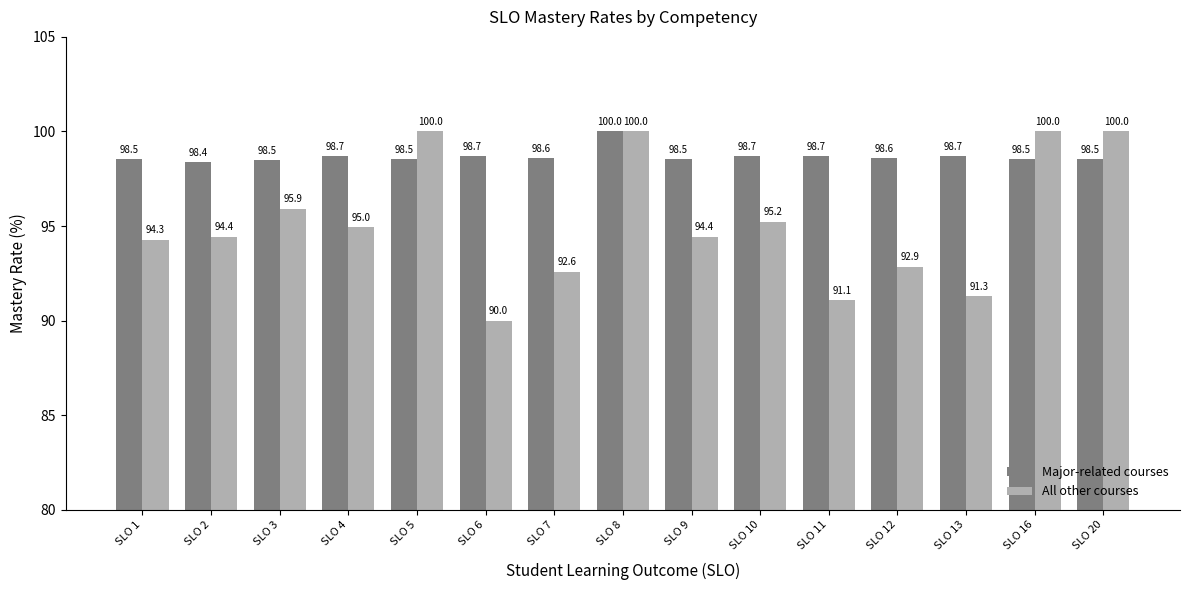

Reading left to right, transcribe all the data shown in this chart.

Major-related courses: SLO 1=98.5	SLO 2=98.4	SLO 3=98.5	SLO 4=98.7	SLO 5=98.5	SLO 6=98.7	SLO 7=98.6	SLO 8=100.0	SLO 9=98.5	SLO 10=98.7	SLO 11=98.7	SLO 12=98.6	SLO 13=98.7	SLO 16=98.5	SLO 20=98.5
All other courses: SLO 1=94.3	SLO 2=94.4	SLO 3=95.9	SLO 4=95.0	SLO 5=100.0	SLO 6=90.0	SLO 7=92.6	SLO 8=100.0	SLO 9=94.4	SLO 10=95.2	SLO 11=91.1	SLO 12=92.9	SLO 13=91.3	SLO 16=100.0	SLO 20=100.0